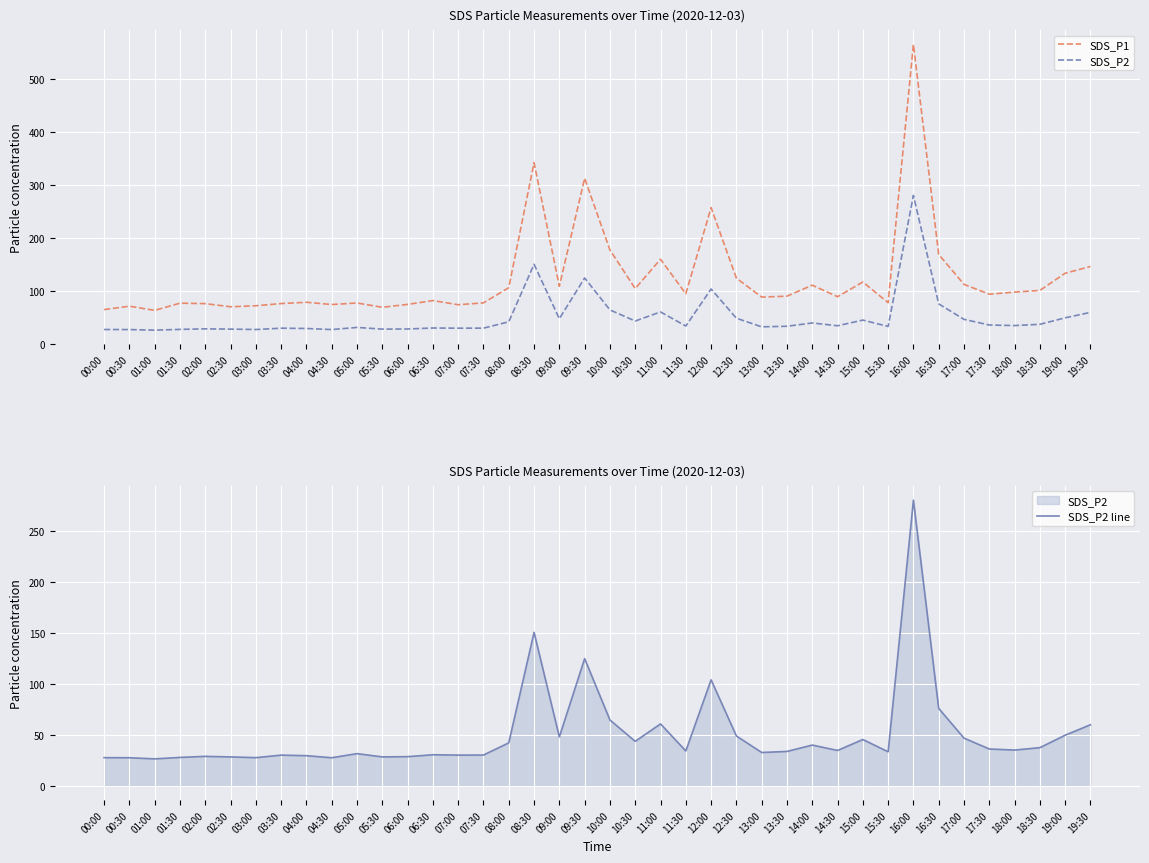

Reading right to left, what are all the values shown in this chart?

SDS_P1: 146.3	133.6	101.2	98.1	94.1	112.7	168.9	564.4	78.2	117.1	89.4	111.1	90.4	88.7	124.5	257.1	94.9	160.0	104.7	177.4	312.4	109.1	341.7	106.4	77.8	74.3	82.2	74.9	69.5	77.6	74.7	78.9	76.5	72.3	70.5	76.4	77.2	63.7	71.5	65.1
SDS_P2: 59.9	49.6	37.5	35.1	36.1	46.8	75.9	280.0	33.4	45.4	34.7	40.0	33.8	32.7	48.9	103.9	34.2	60.7	43.6	64.5	124.7	48.0	150.4	42.1	30.2	30.1	30.5	28.6	28.4	31.6	27.6	29.6	30.1	27.6	28.4	28.9	27.9	26.4	27.6	27.6
SDS_P2 line: 59.9	49.6	37.5	35.1	36.1	46.8	75.9	280.0	33.4	45.4	34.7	40.0	33.8	32.7	48.9	103.9	34.2	60.7	43.6	64.5	124.7	48.0	150.4	42.1	30.2	30.1	30.5	28.6	28.4	31.6	27.6	29.6	30.1	27.6	28.4	28.9	27.9	26.4	27.6	27.6